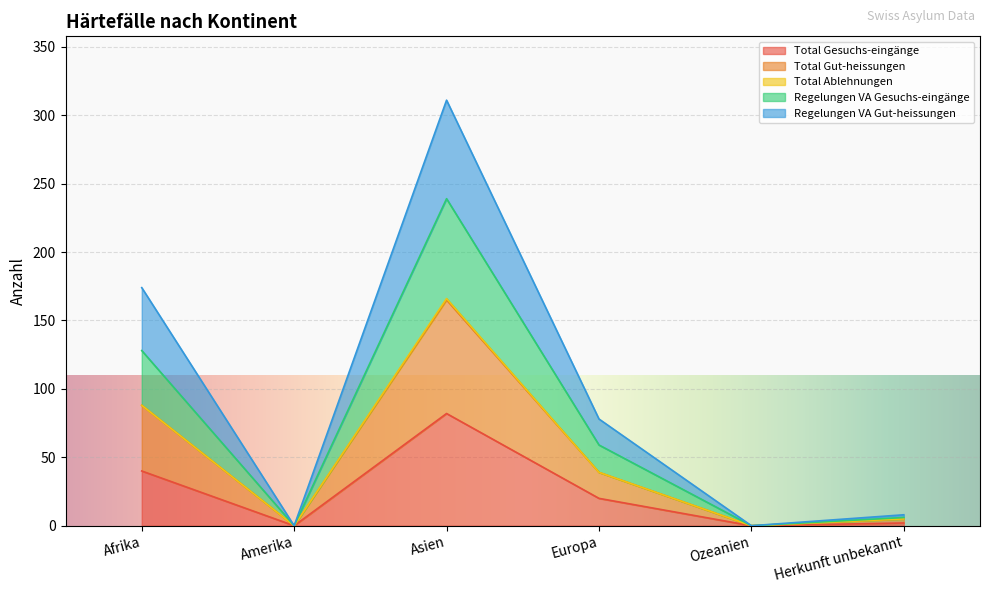

Which category has the highest value in the Total Gesuchs-eingänge series?

Asien